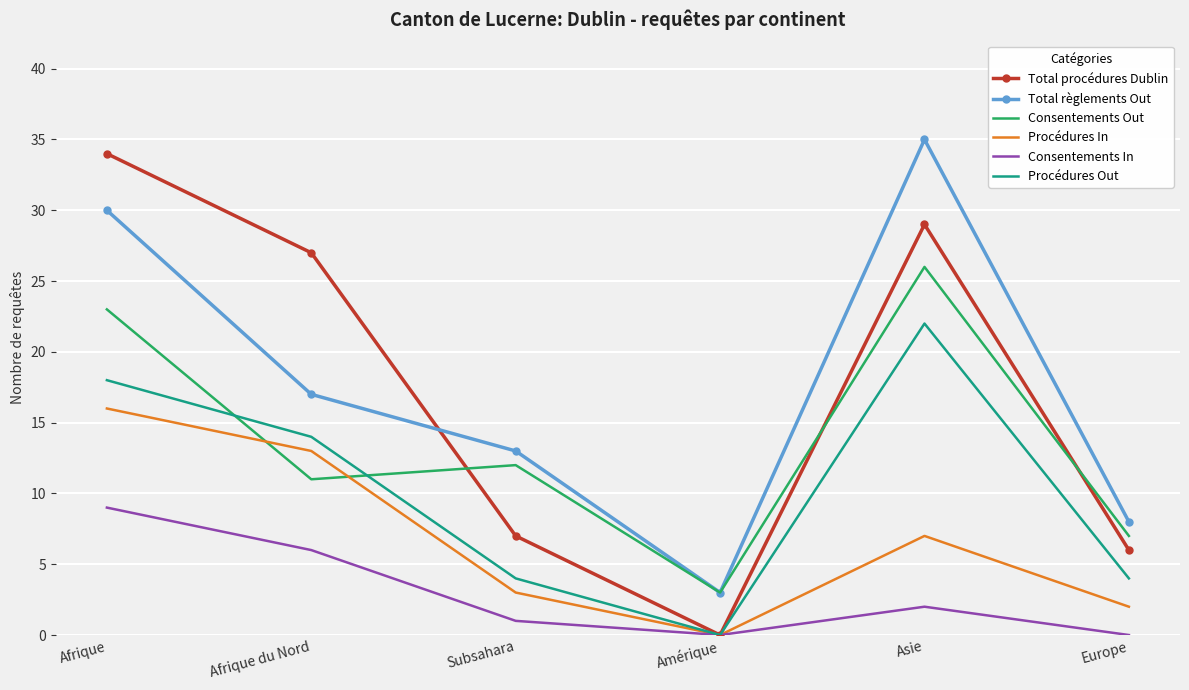

What position from the right is Afrique du Nord?

5